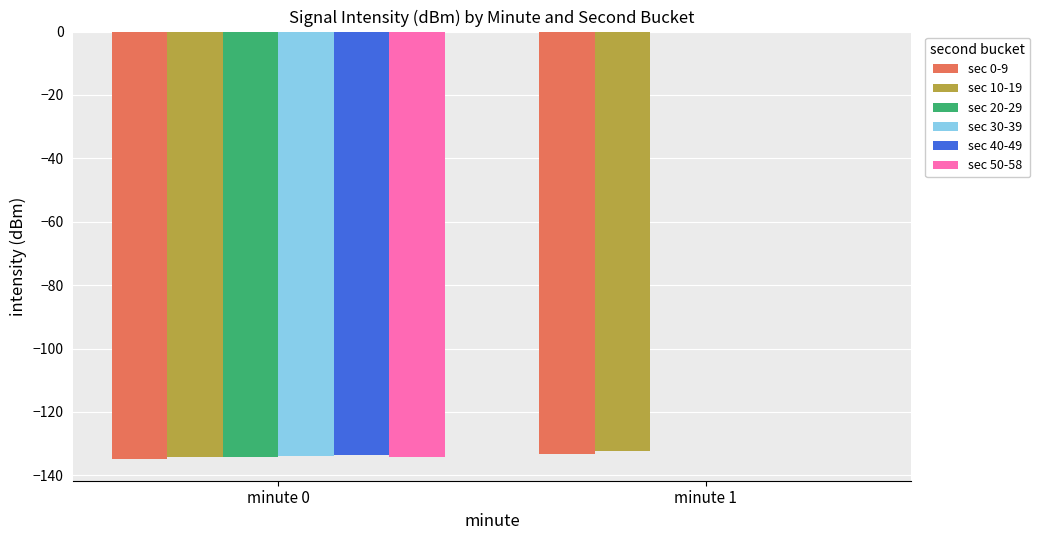

Which category has the highest value across all series?

minute 1